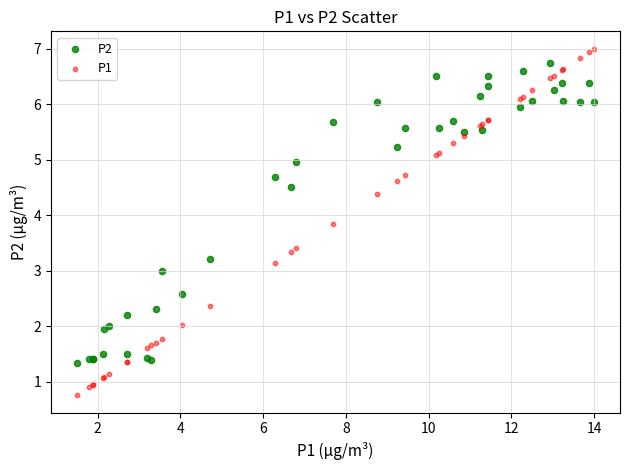

Which series has the widest spread of Y values?

P1